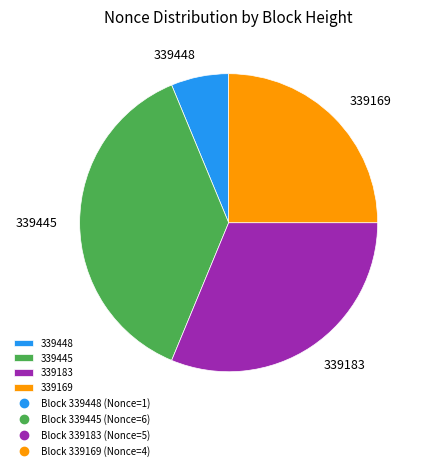

Combined, do 339448 and 339183 account for over 50%?

No